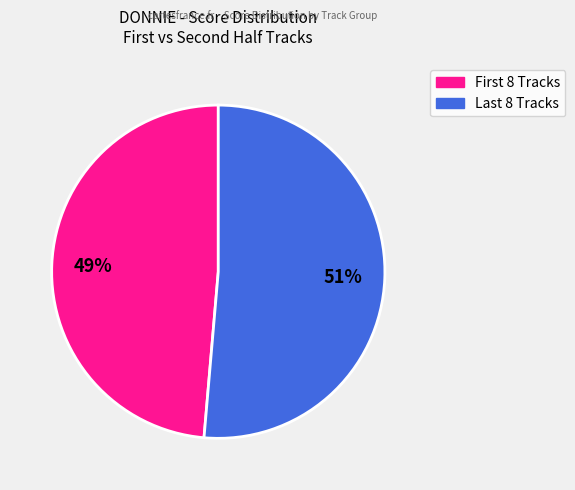

How many slices are in this pie chart?

2